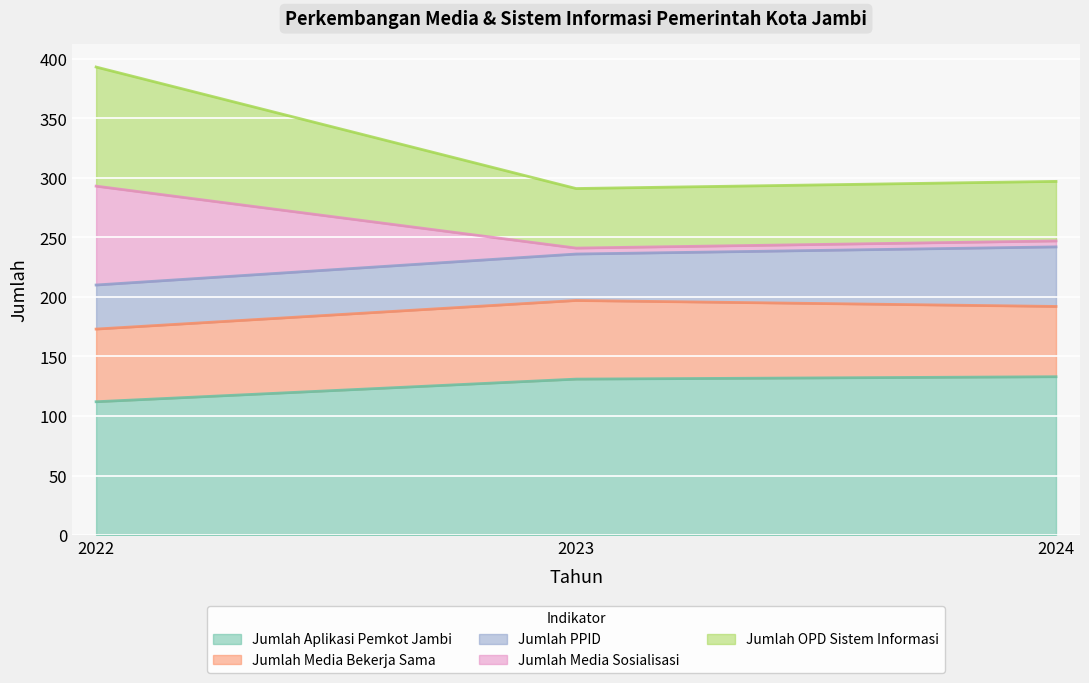

At which category is the sum across all series the highest?

2022